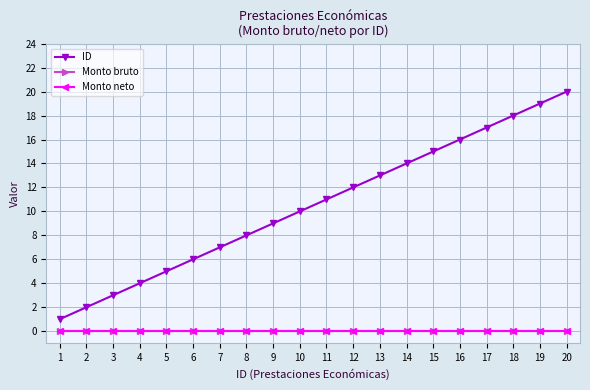

True or false: Monto neto and Monto bruto cross at least once.

False